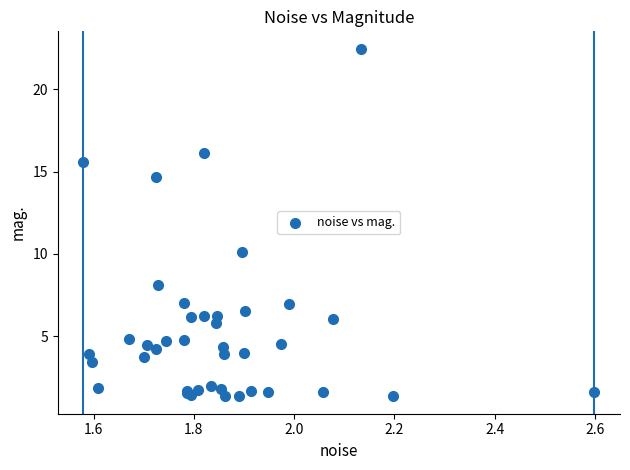

What Y value in the scatter plot is closest to 11?

10.1